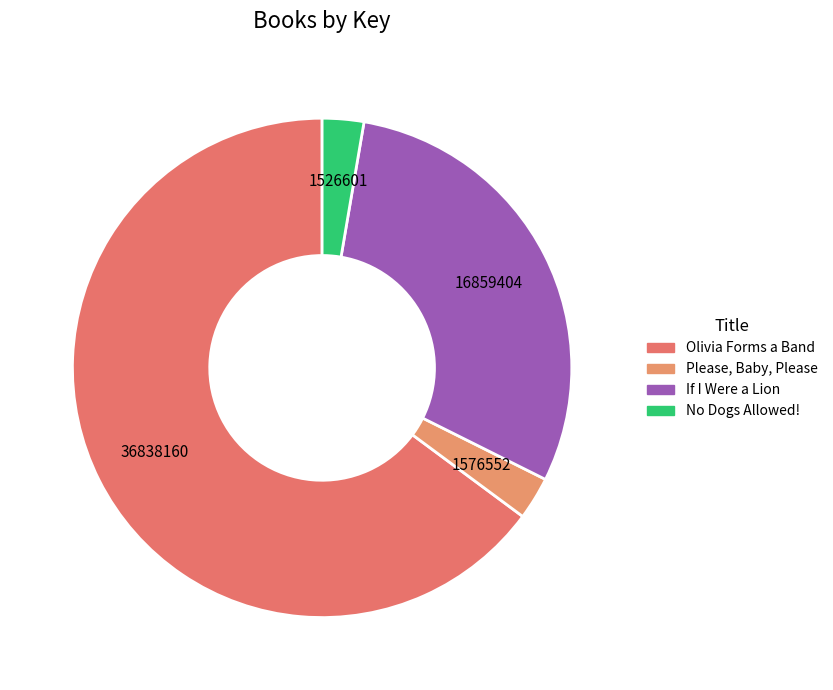

Which slice is the smallest?

No Dogs Allowed!